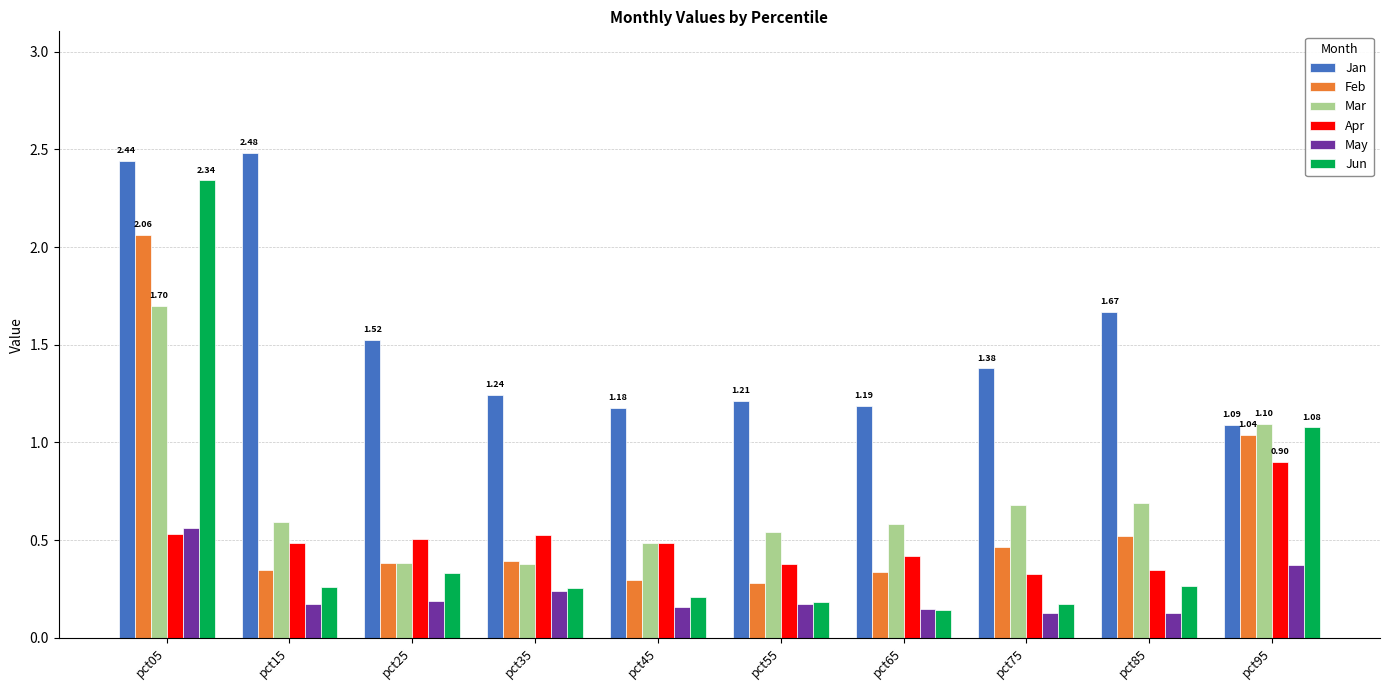

What is the minimum value for Mar?

0.4